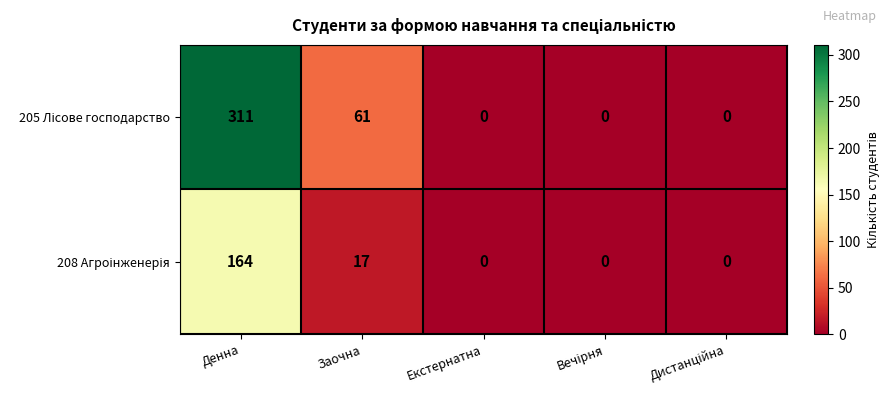

Which category has the highest value across all series?

Денна